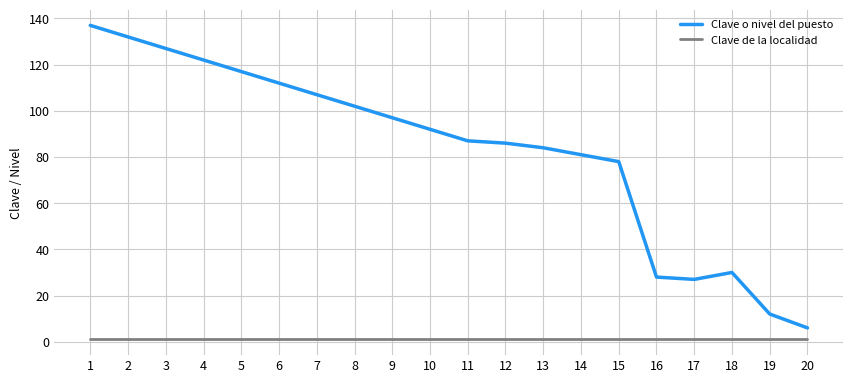

True or false: Clave o nivel del puesto has a value of 27 at 17.

True